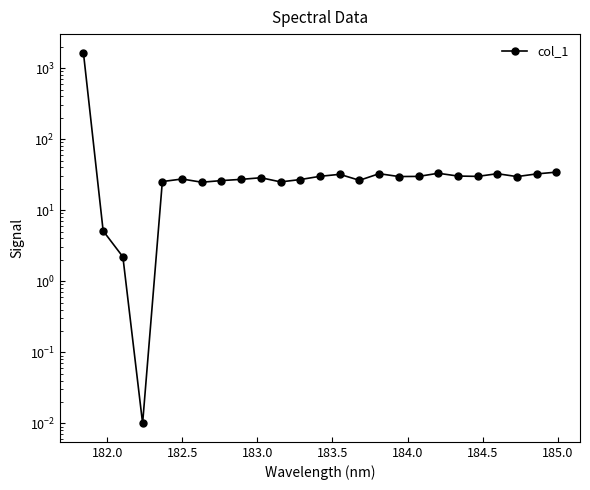

The value at 14 is 37.9. True or false?

False